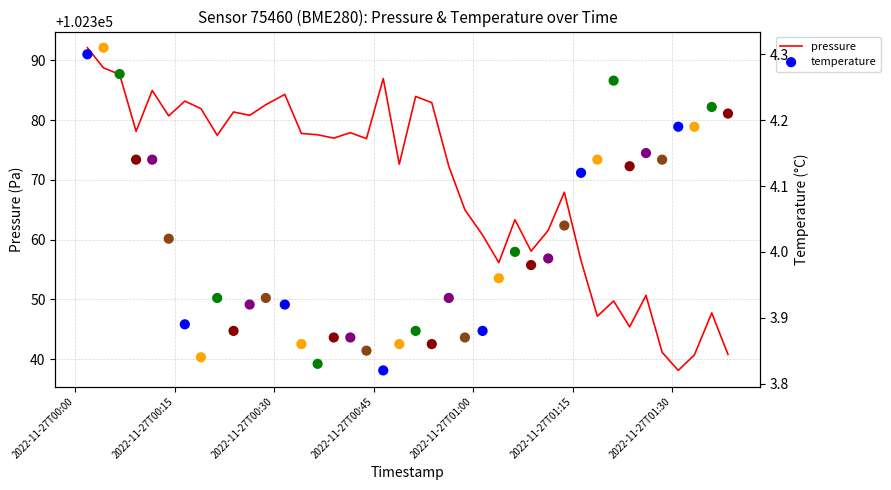

What is the highest value of the pressure series?

102392.1